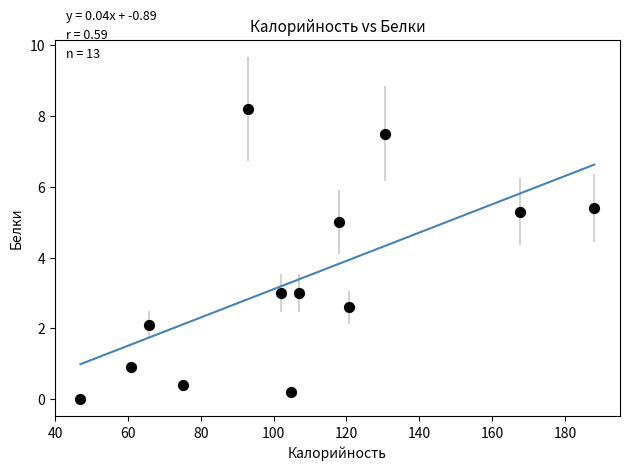

What is the range of Y values (max minus min)?

8.2